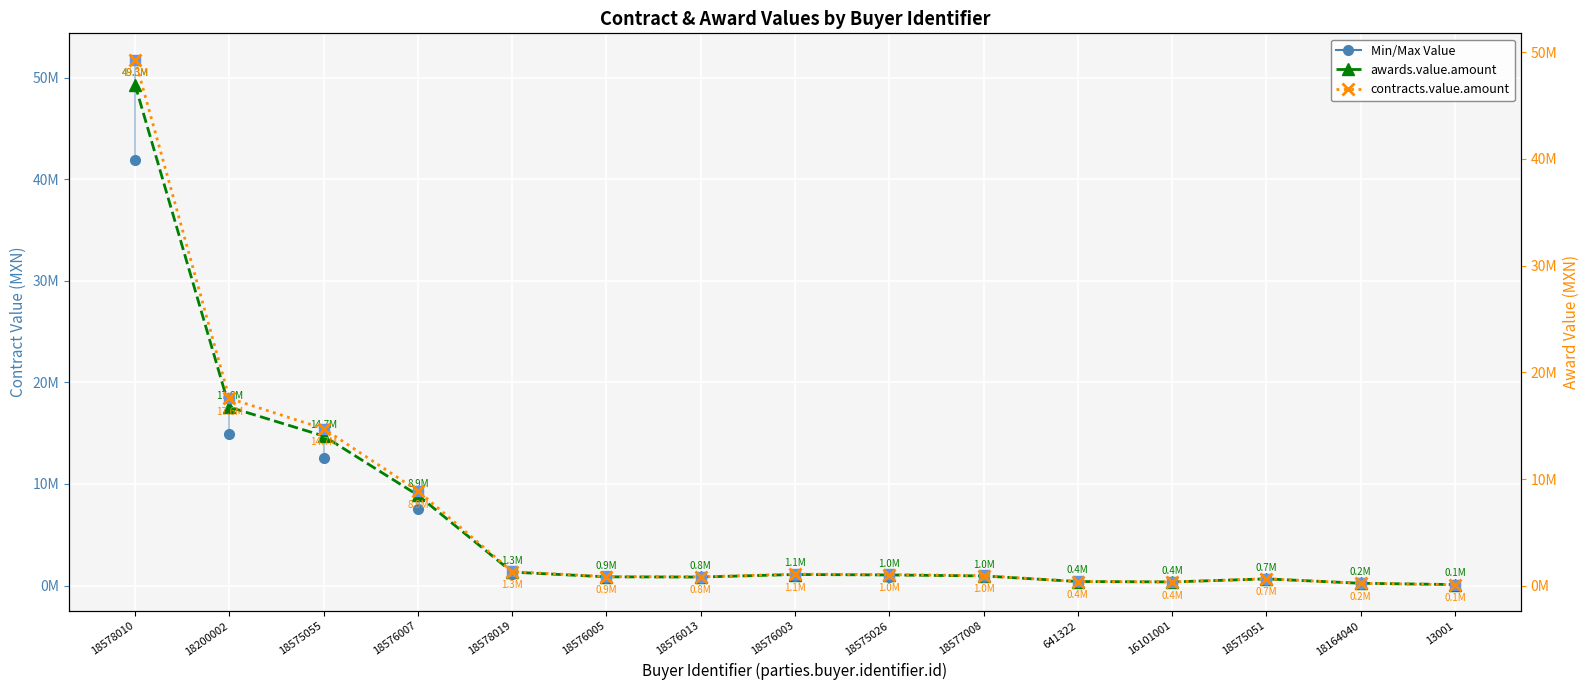

What is the average value of the awards.value.amount series?

6557041.7